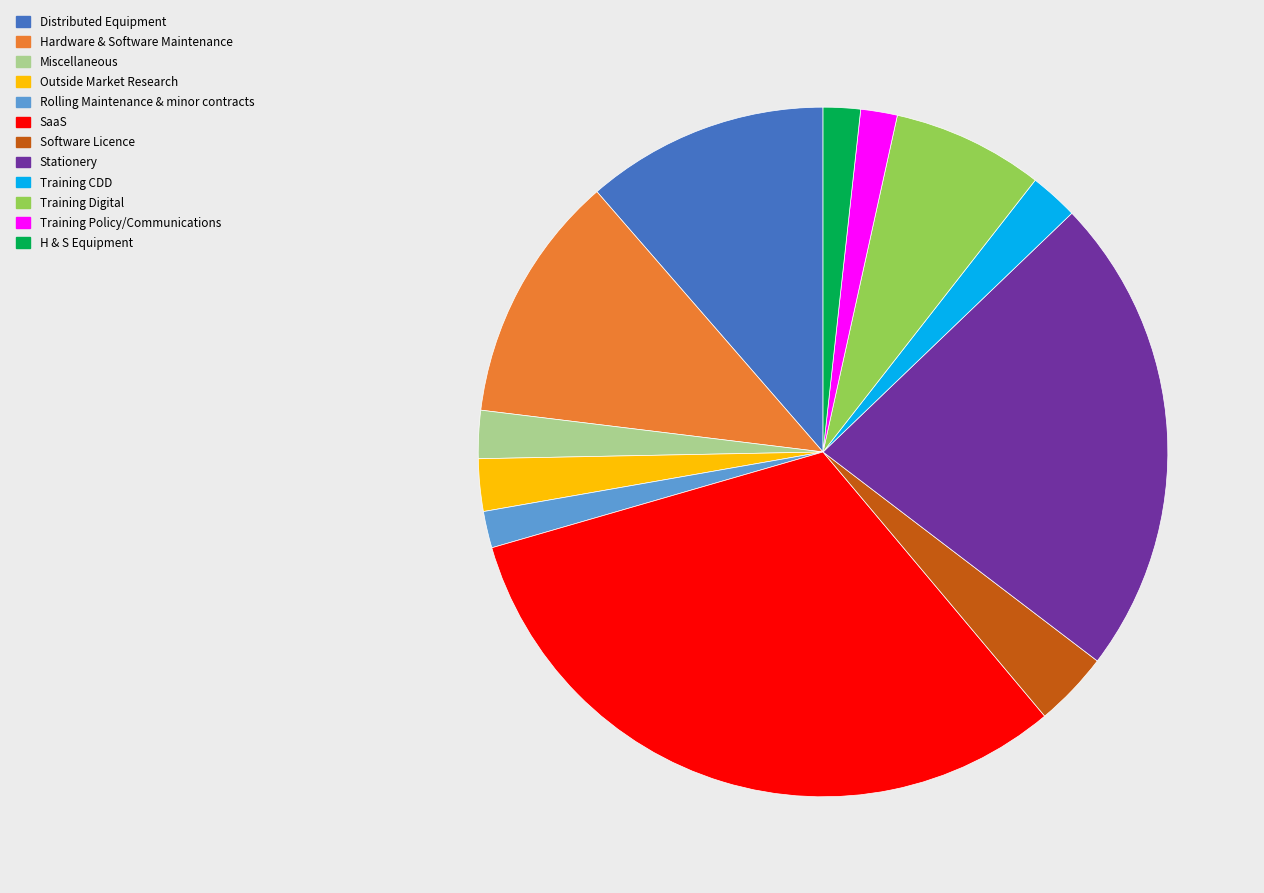

How many segments does this pie chart have?

12